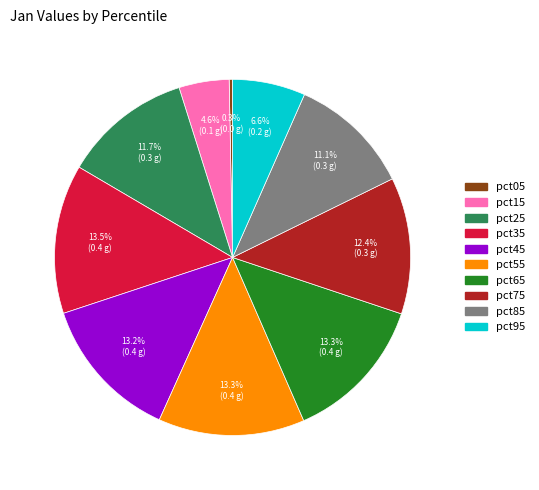

The pct25 slice represents 25% of the pie. True or false?

False